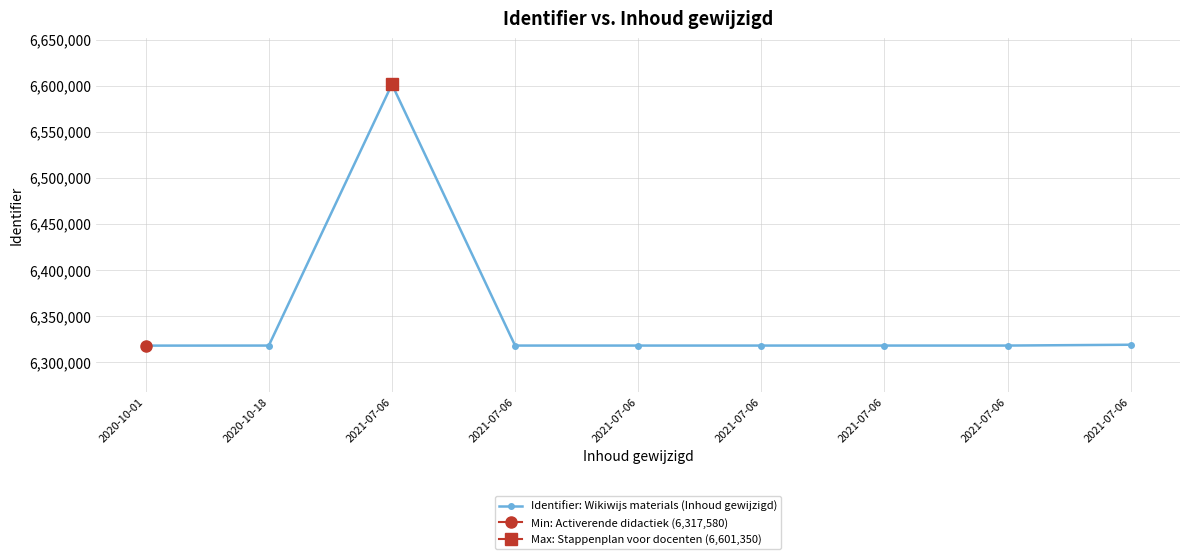

Count the number of data series in this chart.

1